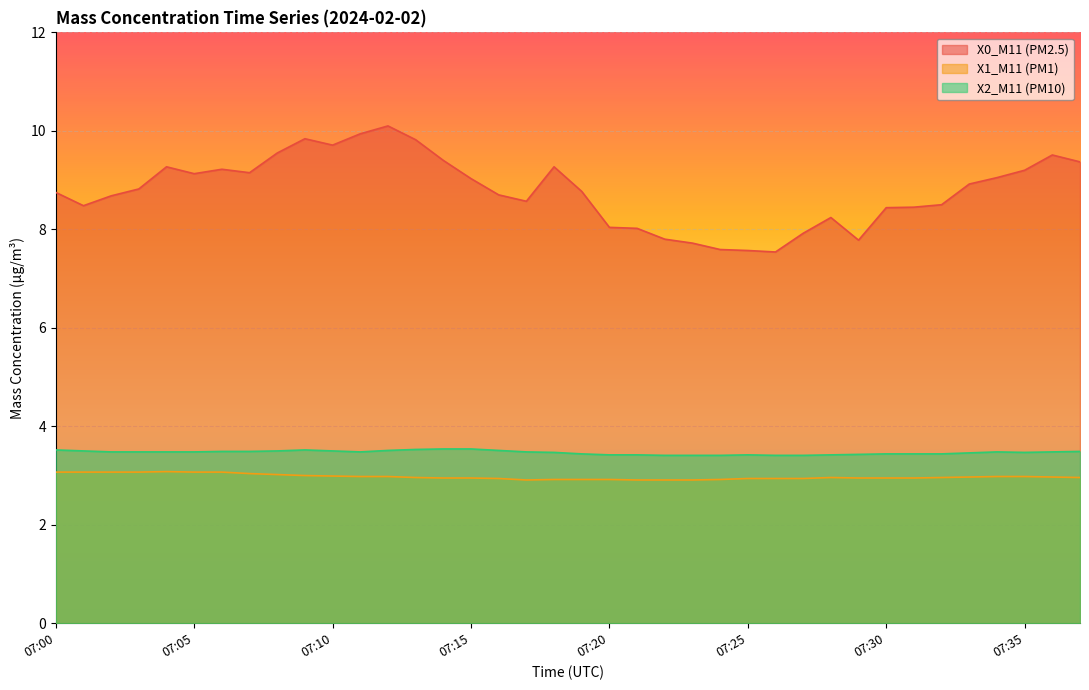

What is the value of the X2_M11 (PM10) point at the 2nd from the left?

3.5